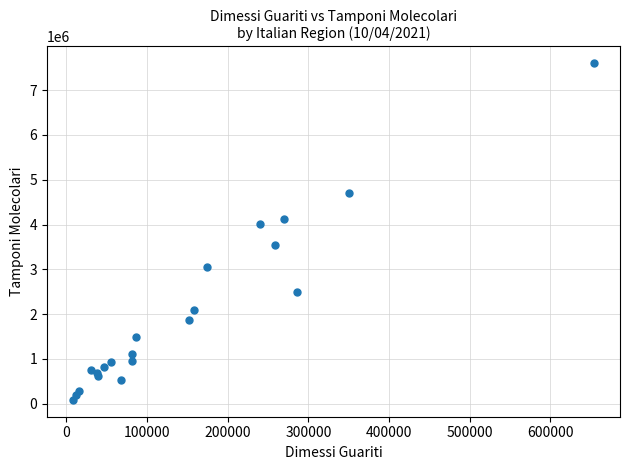

What Y value in the scatter plot is closest to 3842307?

4001064